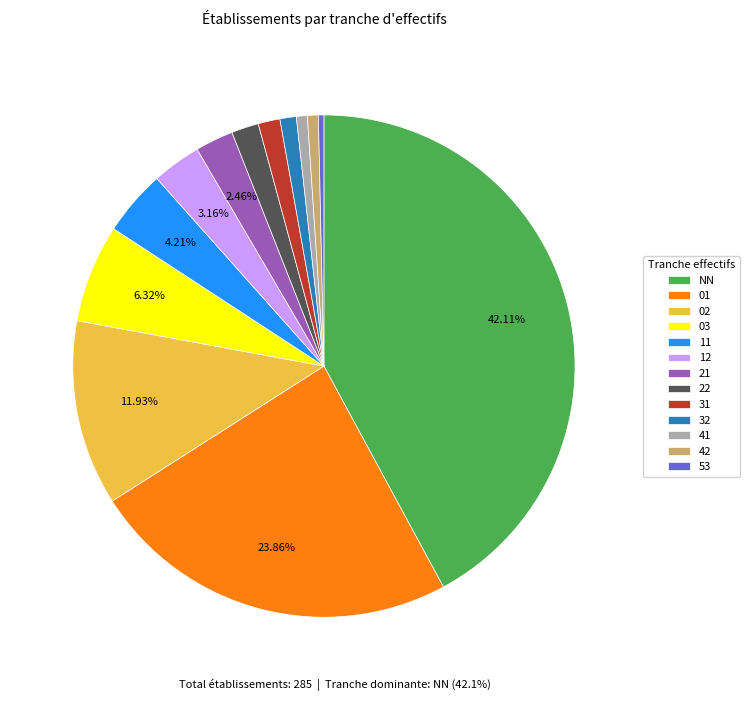

What is the ratio of the value at 32 to the value at 22?

0.6